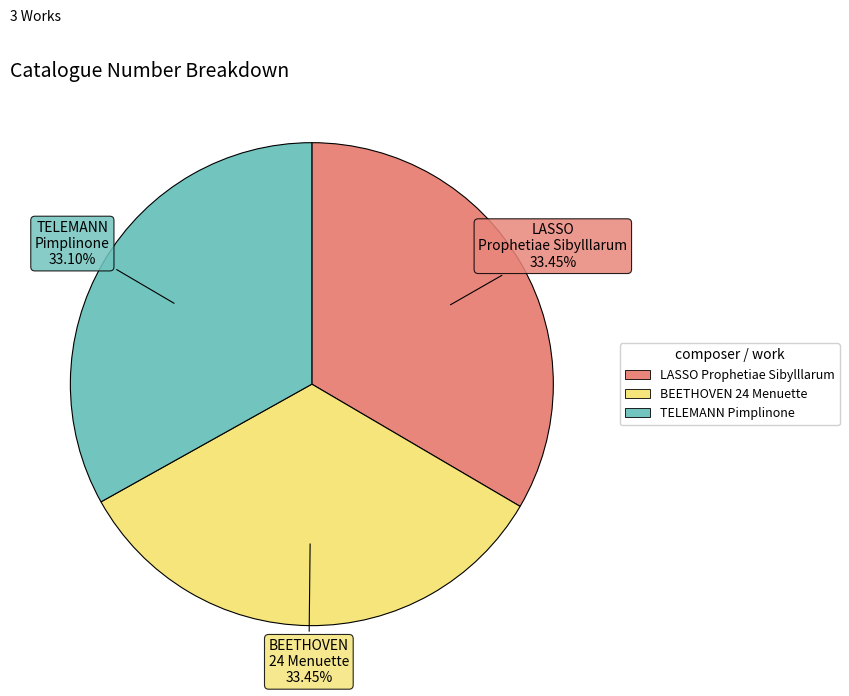

Does any single category account for the majority?

No